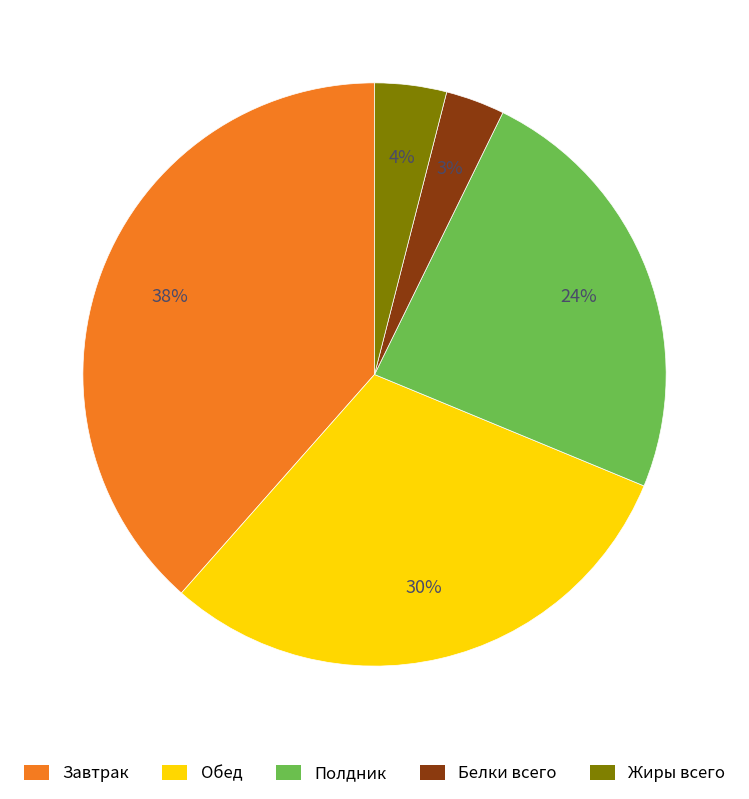

To the nearest percent, what is the average slice percentage?

20%